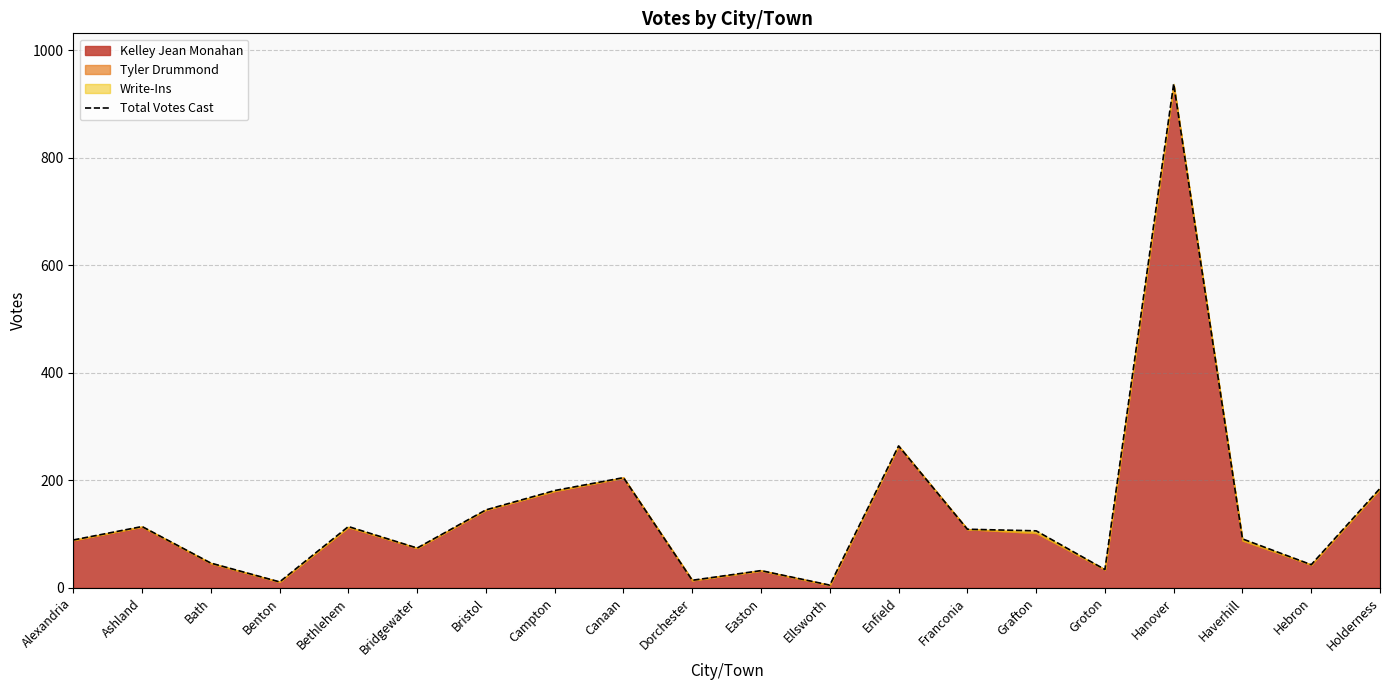

The chart shows a value of 89 at Alexandria. True or false?

True